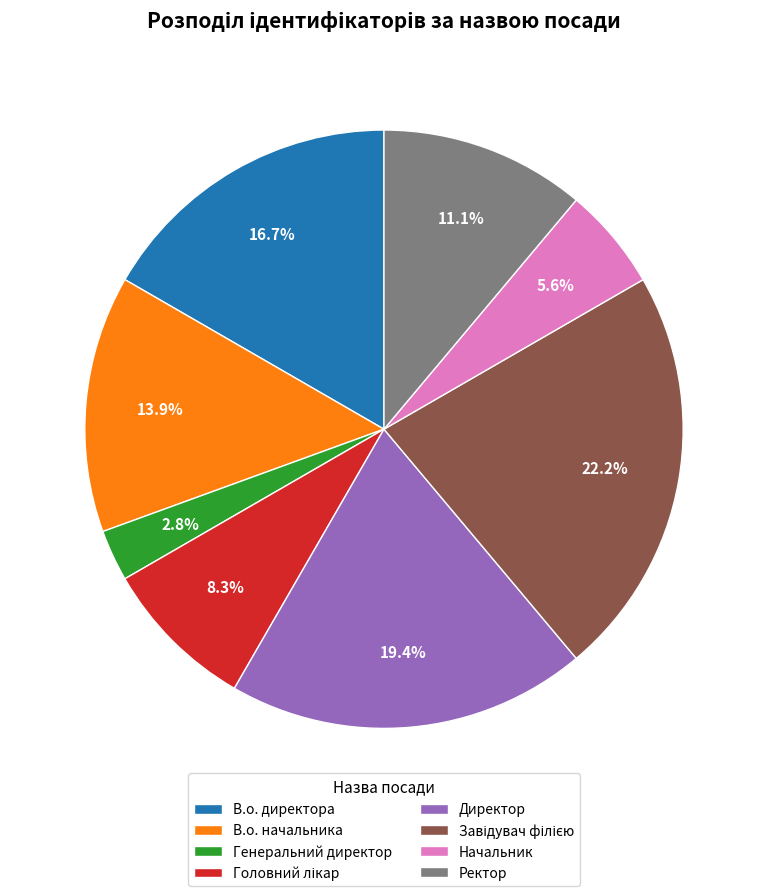

How much of the chart is everything except Ректор?

88.9%